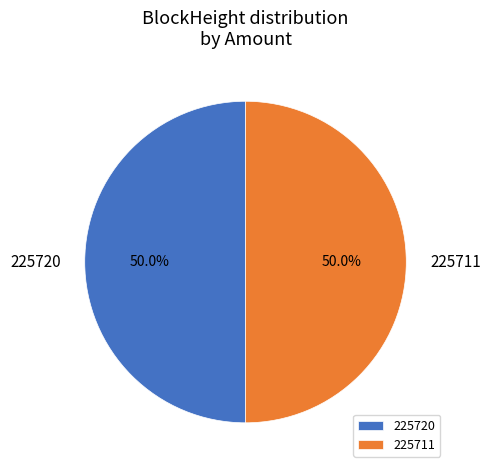

What is the total percentage of 225711 and 225720?

100.0%